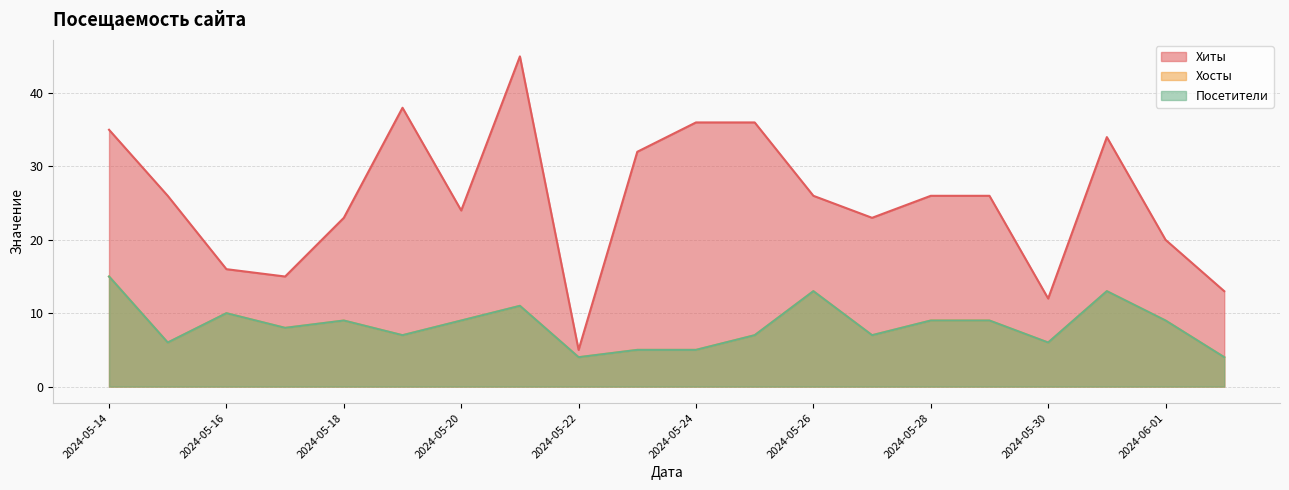

How many values in the Посетители series exceed 9?

5